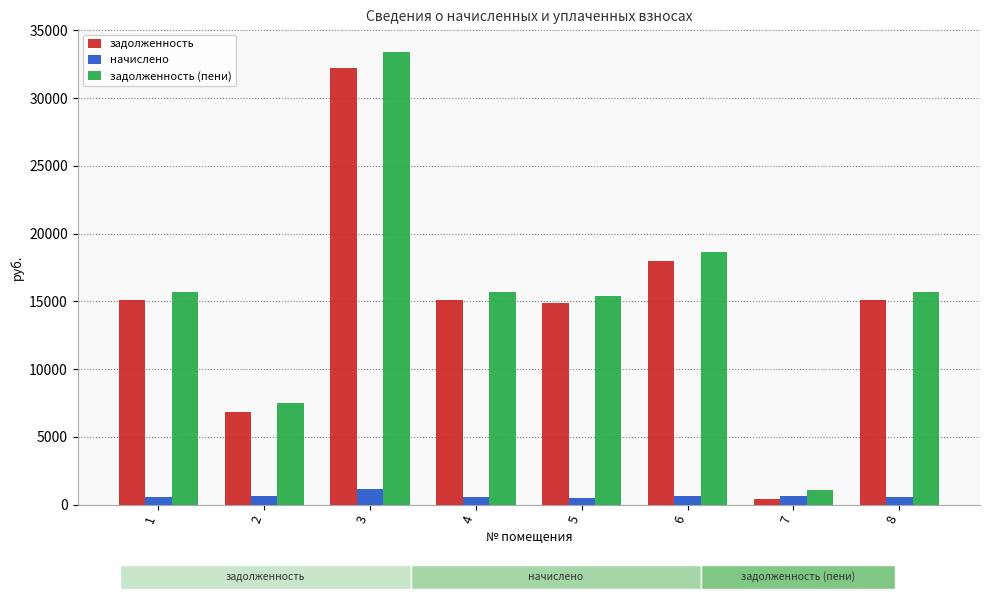

How many data points in задолженность are less than 15129?

3